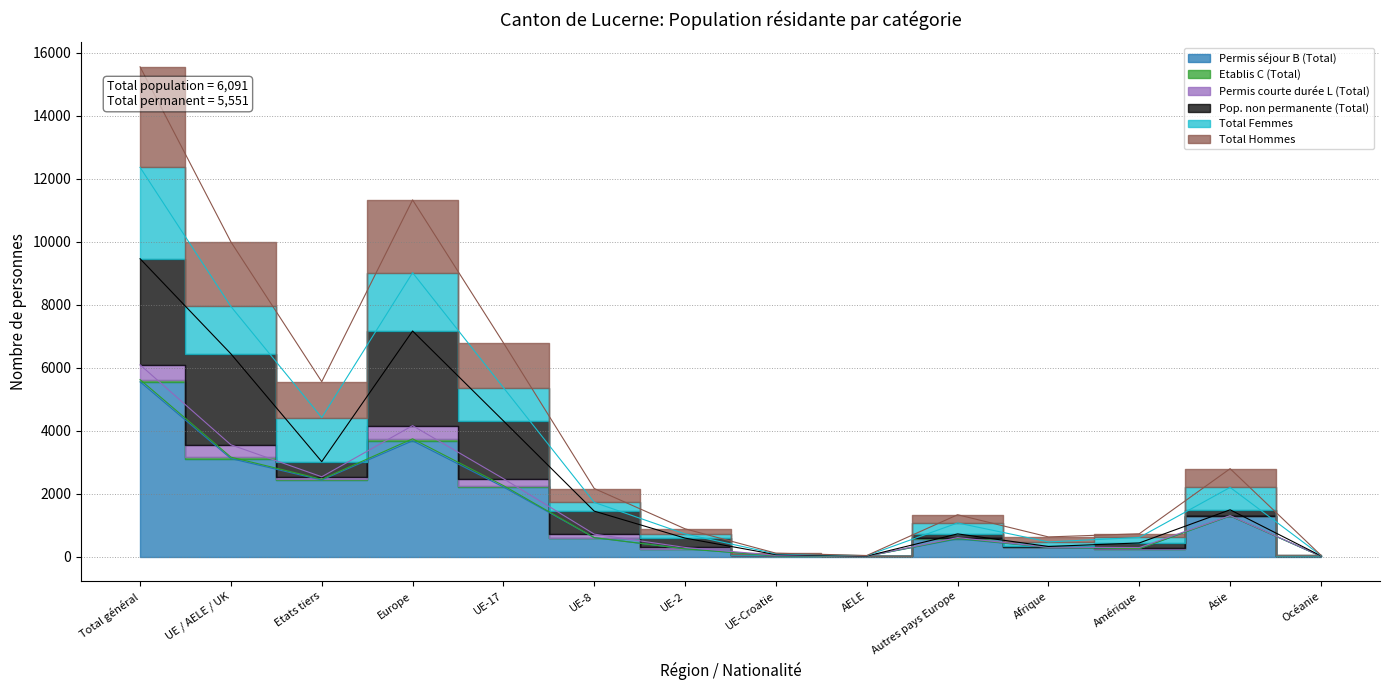

How many interior local peaks does the Permis séjour B (Total) series have?

3